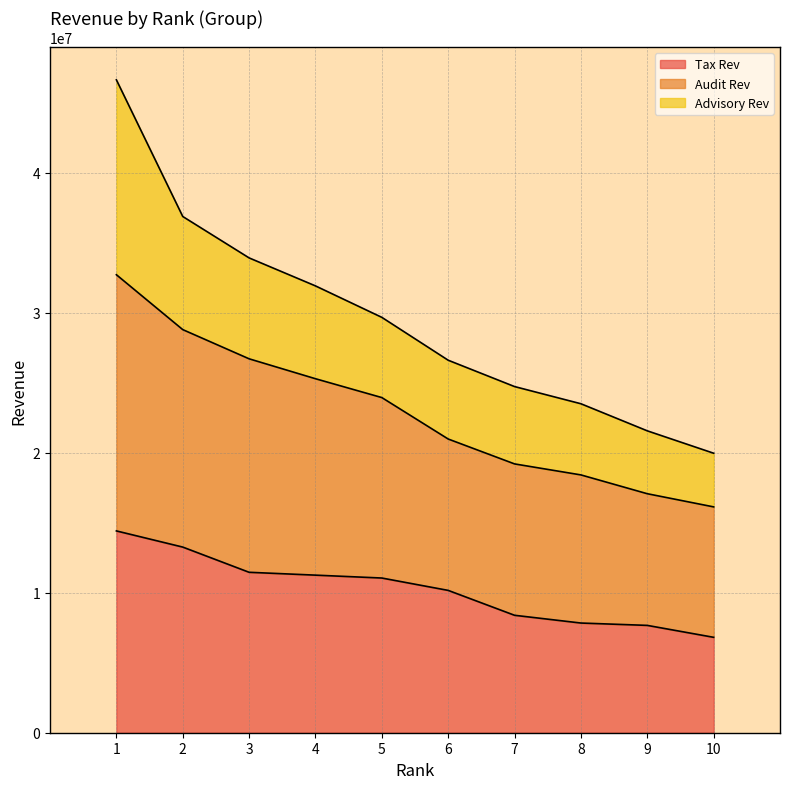

Is it true that Audit Rev equals 24565568.3 at 10?

False